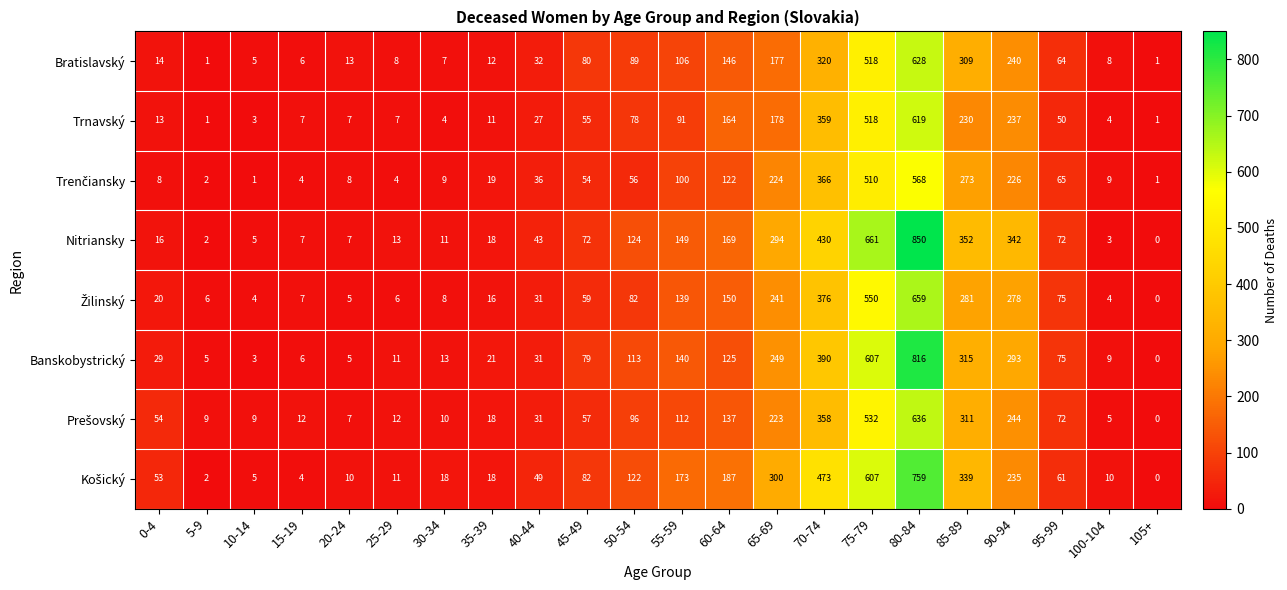

What is the average value of the Banskobystrický series?

152